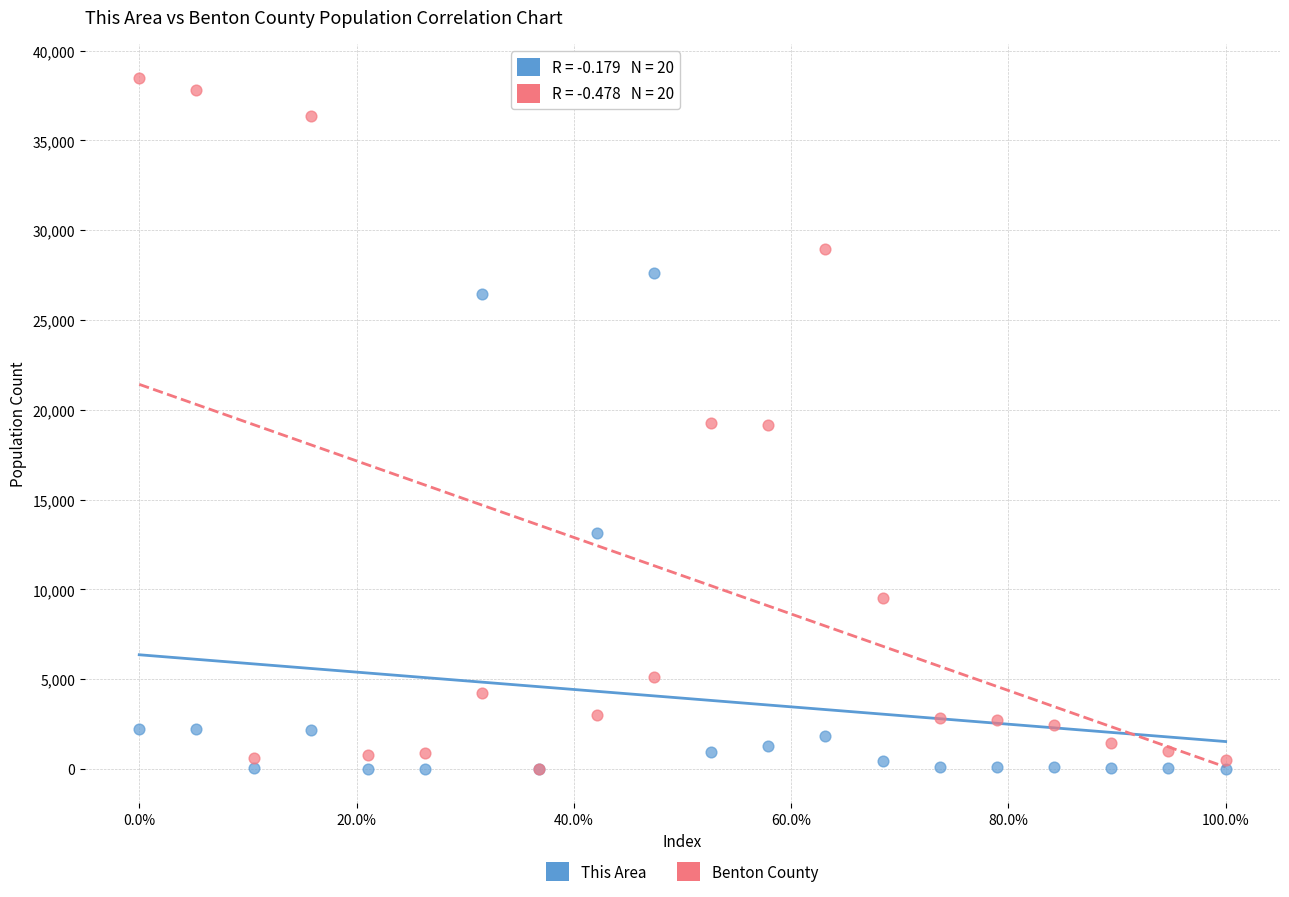

In the This Area series, what Y value is closest to 13807?

13151